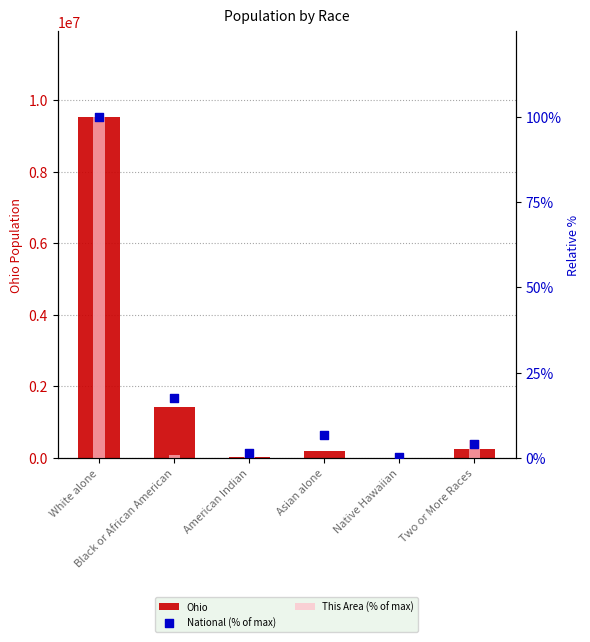

What are all the series names shown in the legend?

Ohio, This Area (% of max), National (% of max)